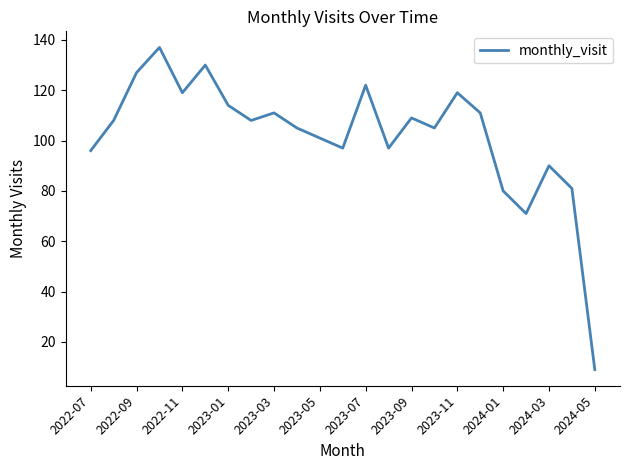

What is the maximum value shown in the chart?

137